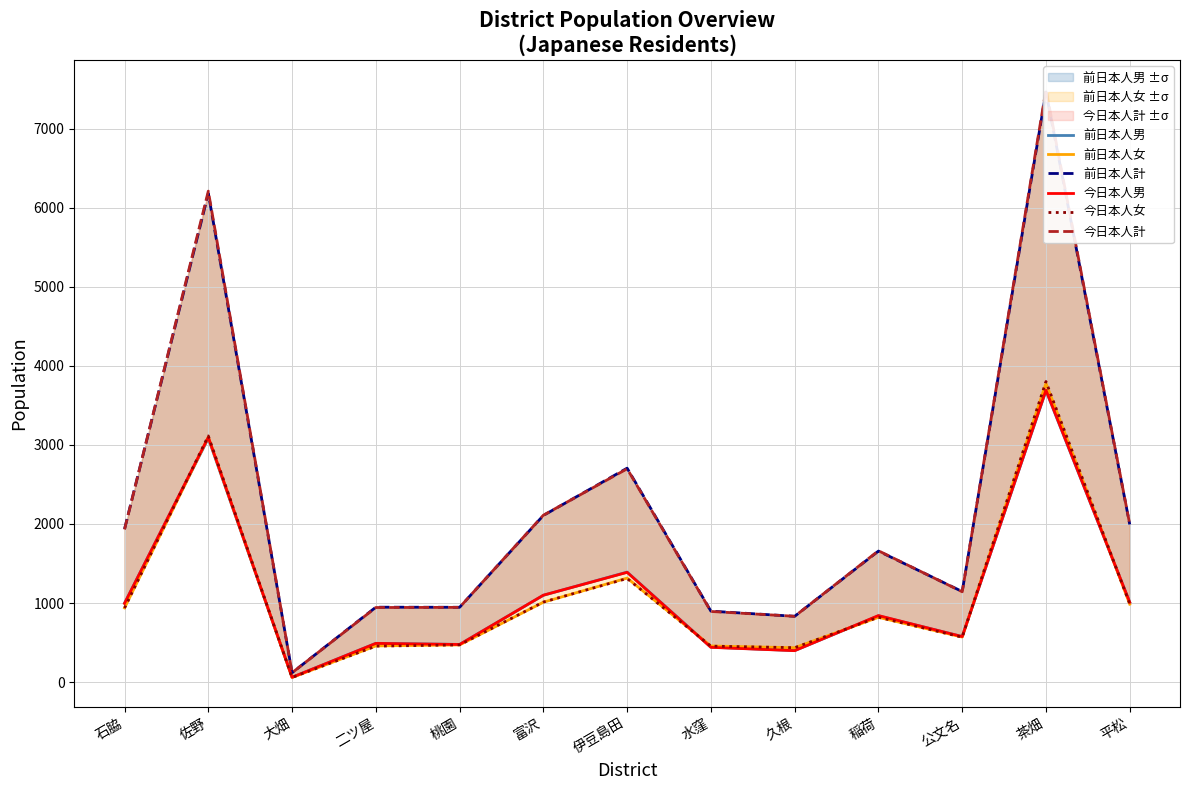

List the labels in order of 今日本人計 value, largest first.

茶畑, 佐野, 伊豆島田, 富沢, 平松, 石脇, 稲荷, 公文名, 桃園, 二ツ屋, 水窪, 久根, 大畑